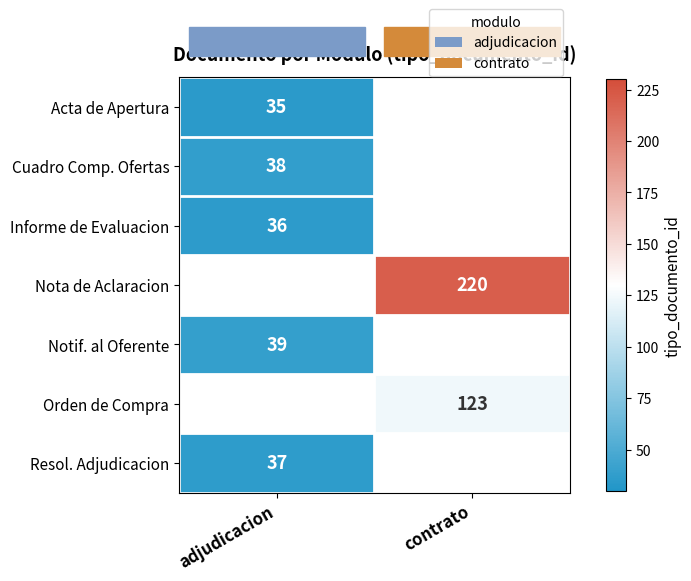

At how many categories does at least one series exceed 114?

1